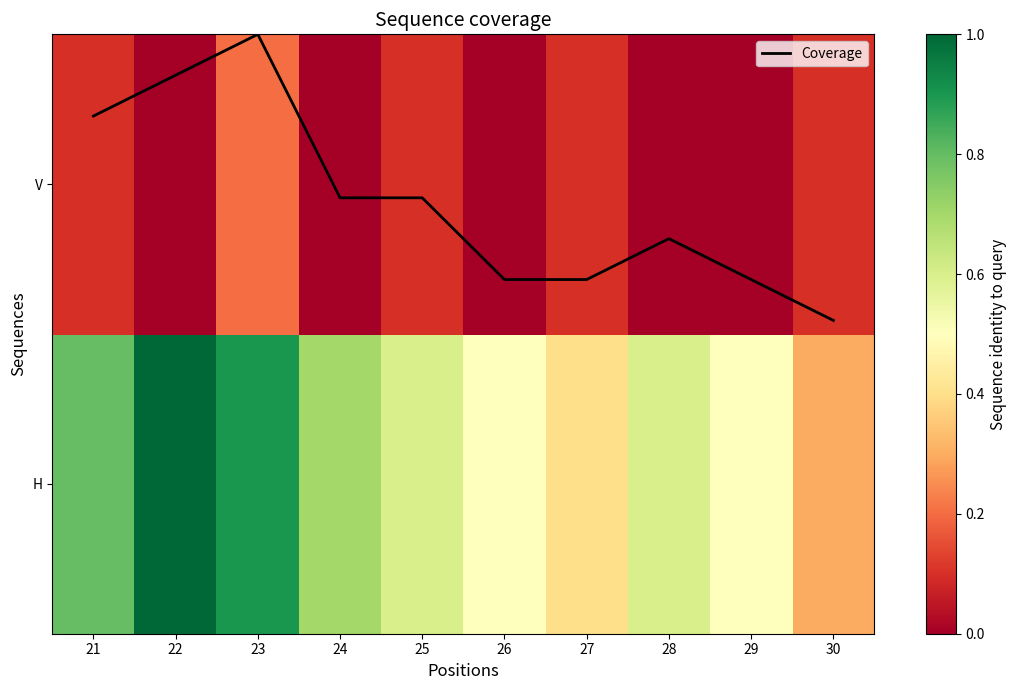

What is the difference between the V values at 21 and 28?

0.1